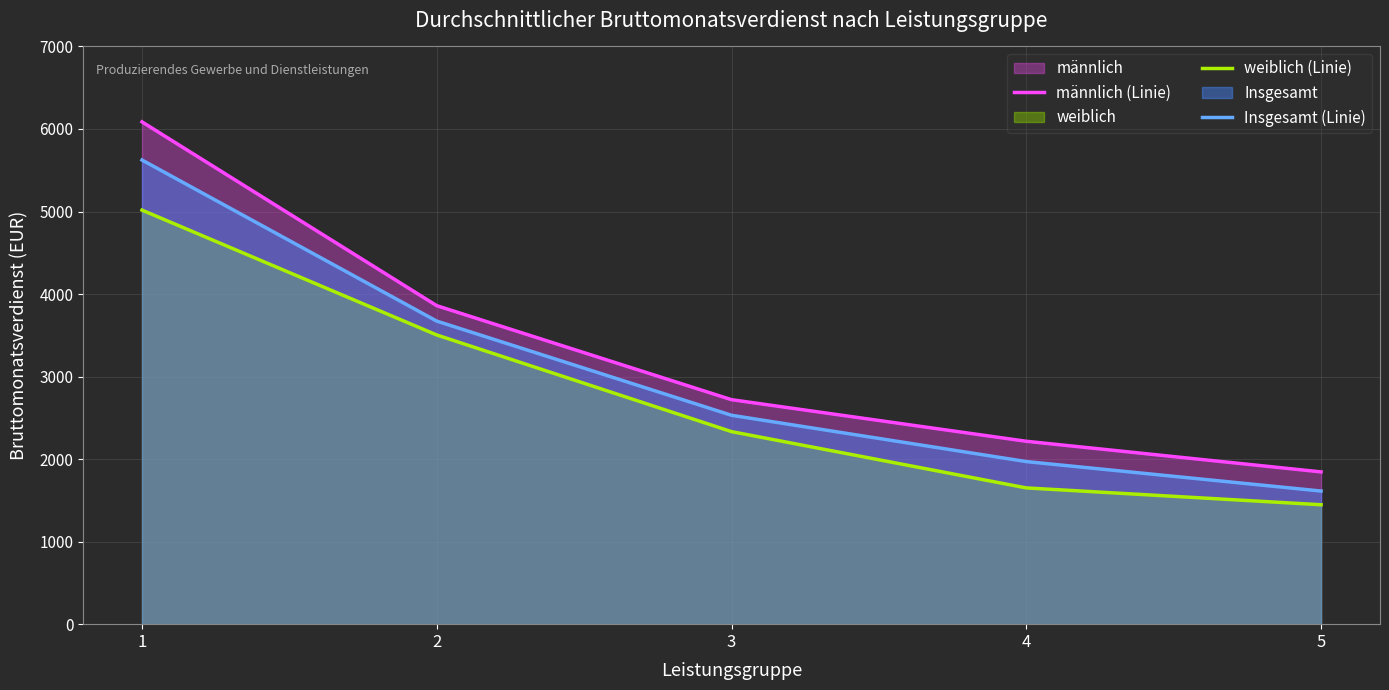

Is the value of weiblich (Linie) at 1 greater than the value of männlich (Linie) at 1?

No